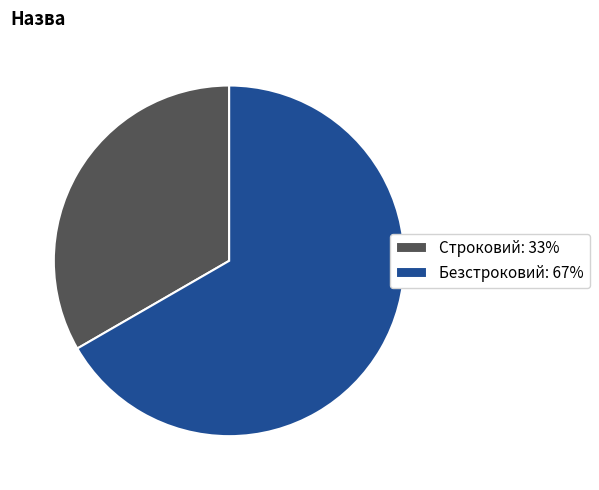

Is there a majority slice in this chart?

Yes